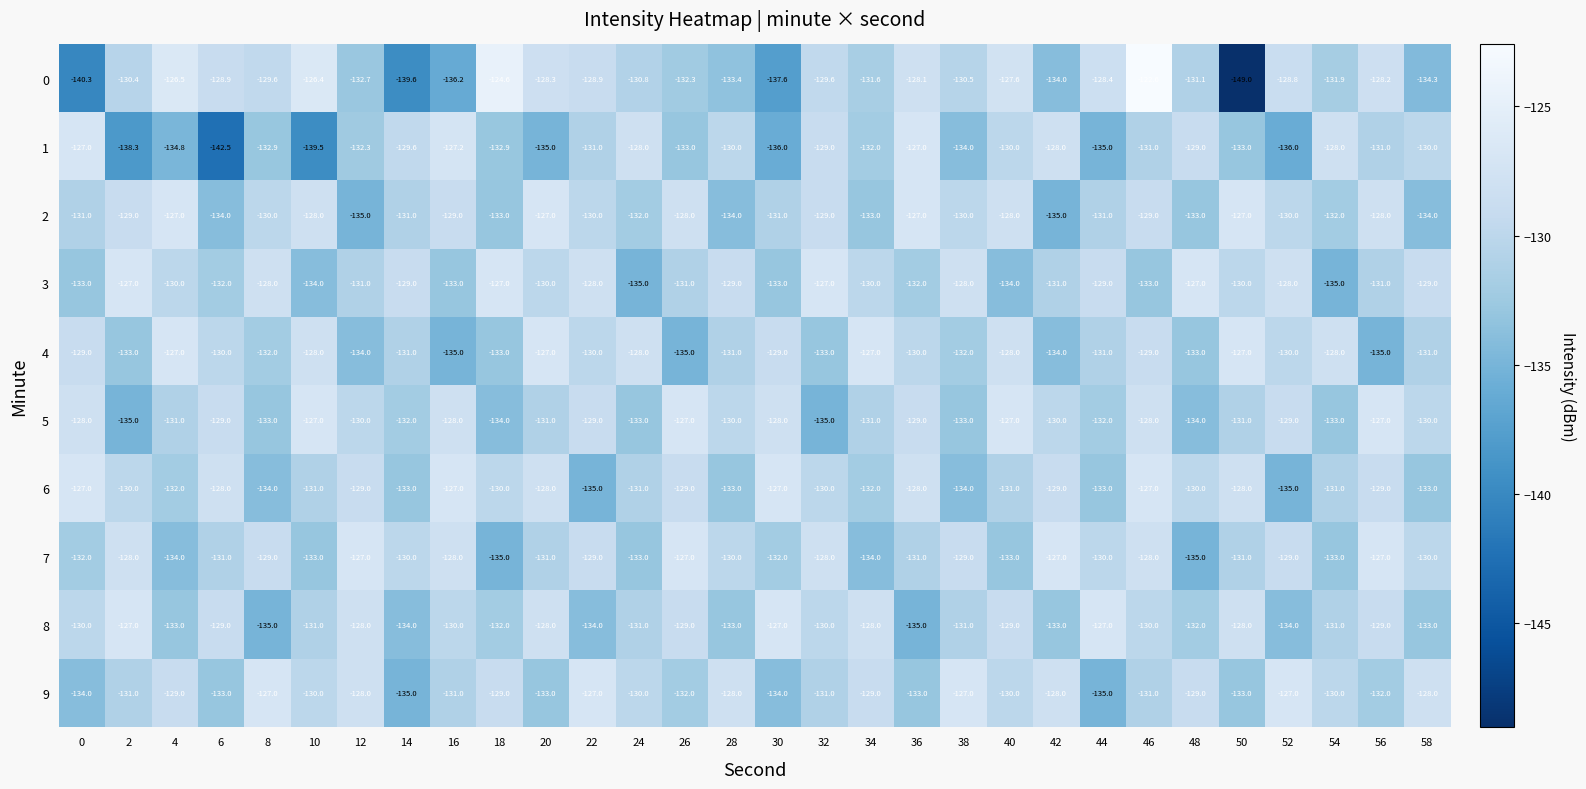

Count the 7 values in the range -133 to -128.

22